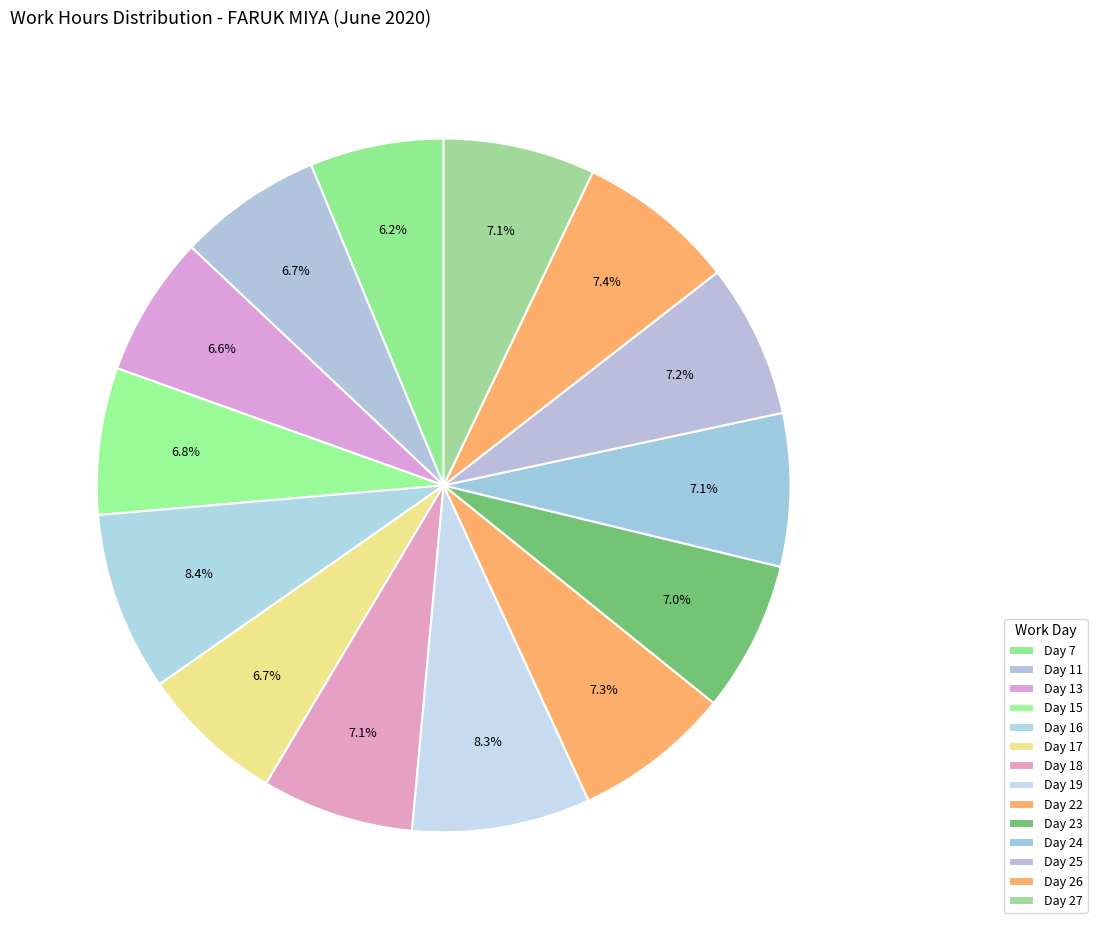

Which slice is the largest?

Day 16